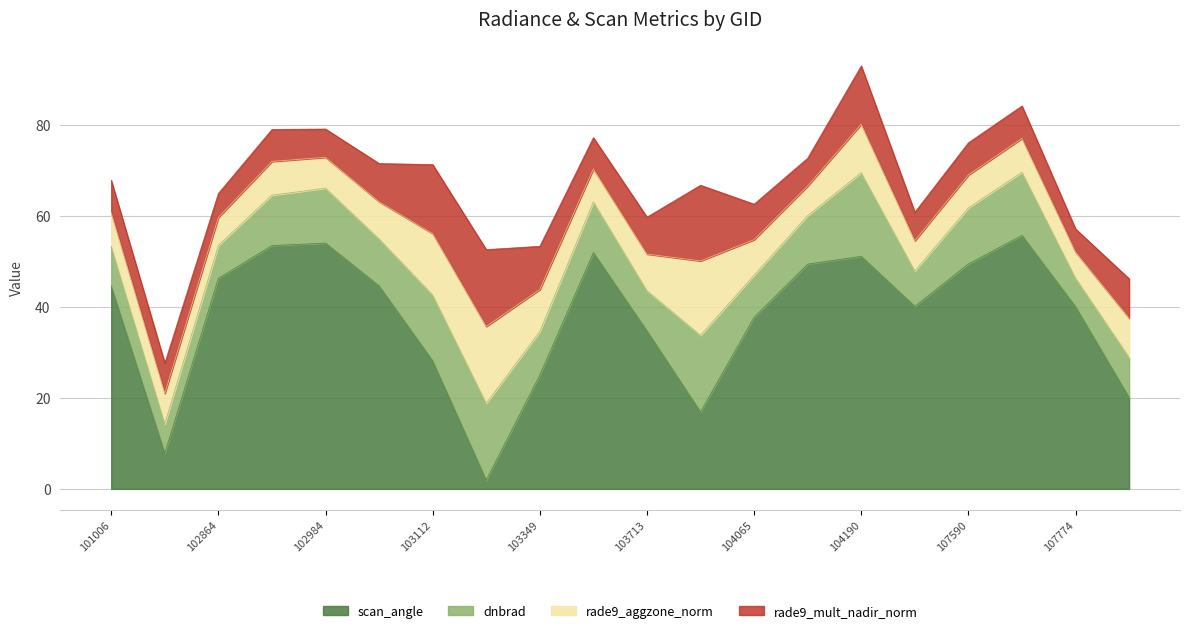

At which category does rade9_mult_nadir_norm reach its first local valley?

102864